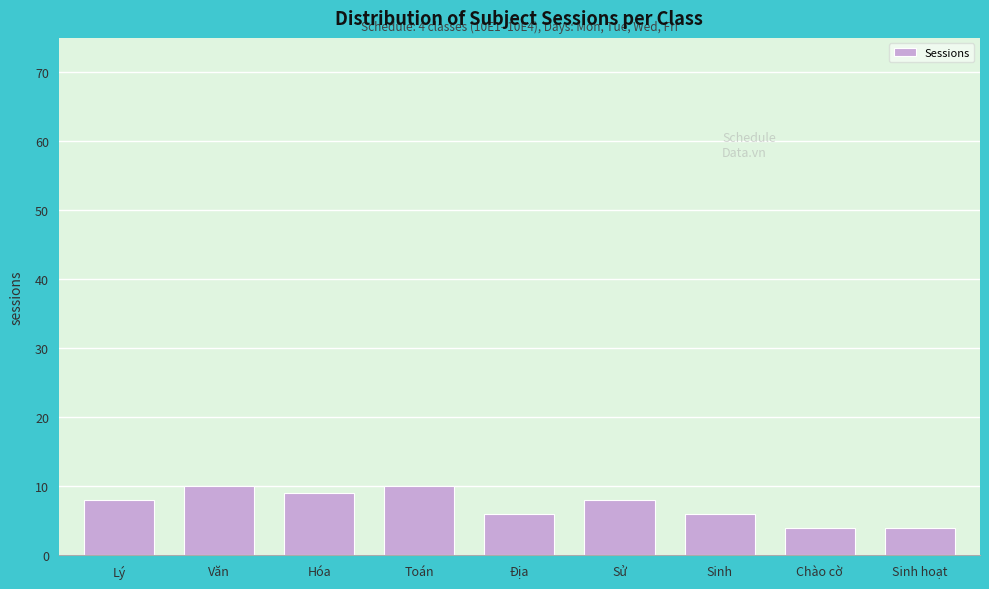

Reading right to left, transcribe all the data shown in this chart.

Sinh hoạt=4	Chào cờ=4	Sinh=6	Sử=8	Địa=6	Toán=10	Hóa=9	Văn=10	Lý=8